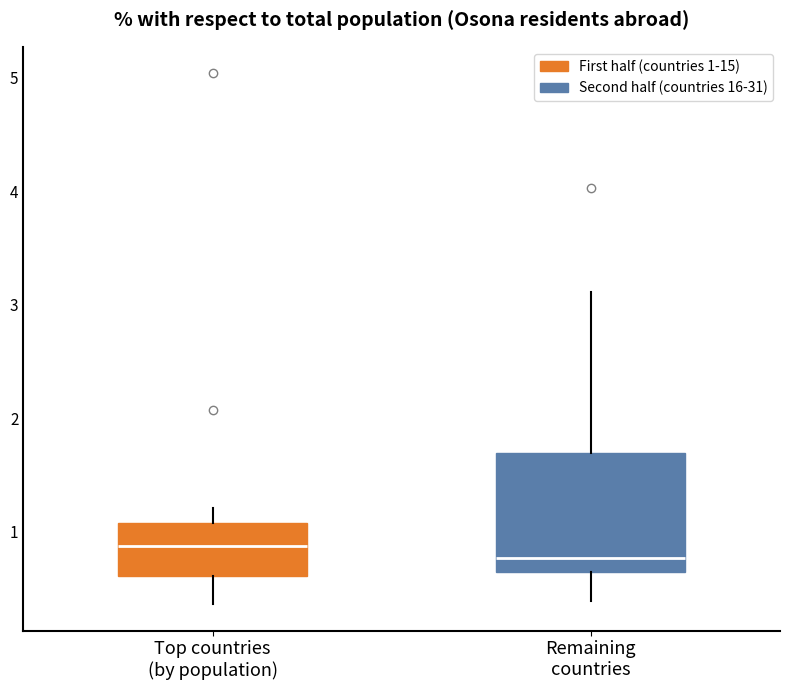

Where does the lower whisker of the box for Top countries (by population) end on the y-axis? The values are not printed on the chart, so give them approximately, as read against the axis.

0.4